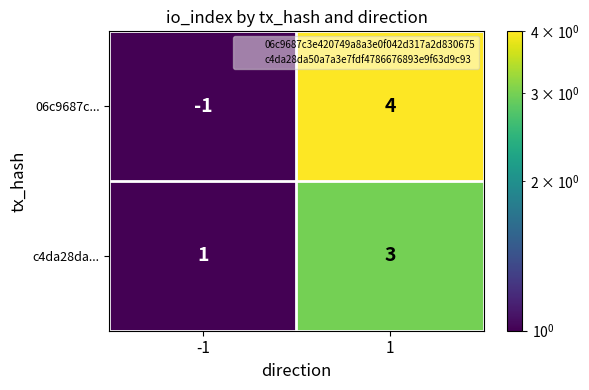

How many data points in 06c9687c... are less than 4?

1